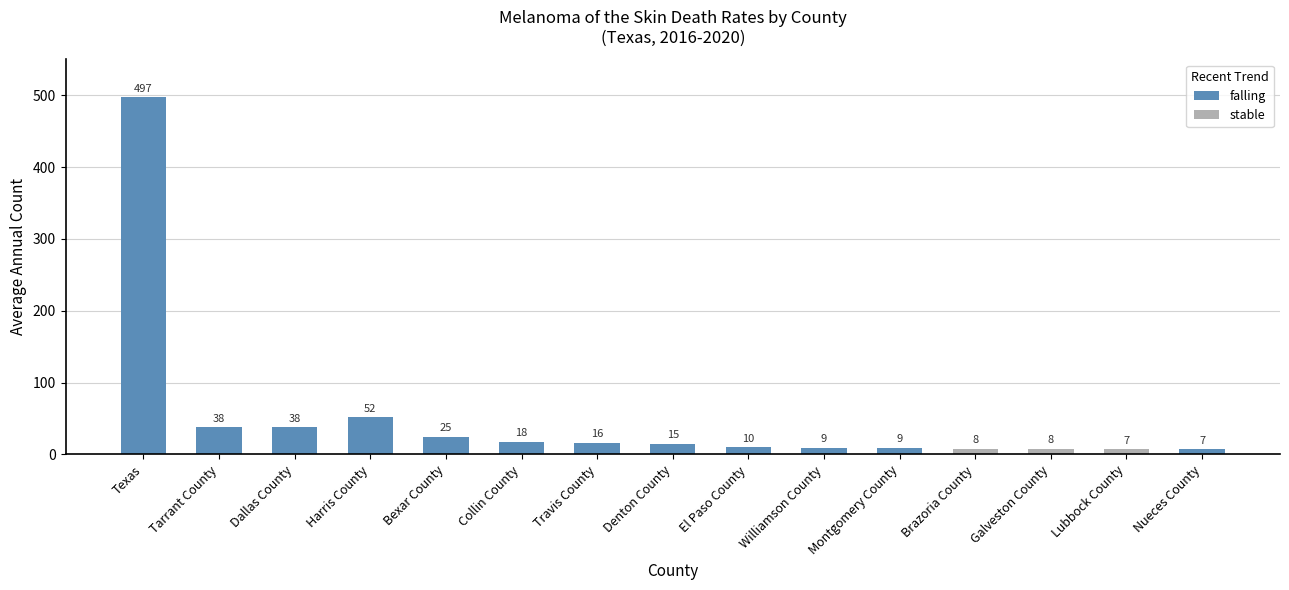

What is the label of the 7th bar from the right?

El Paso County